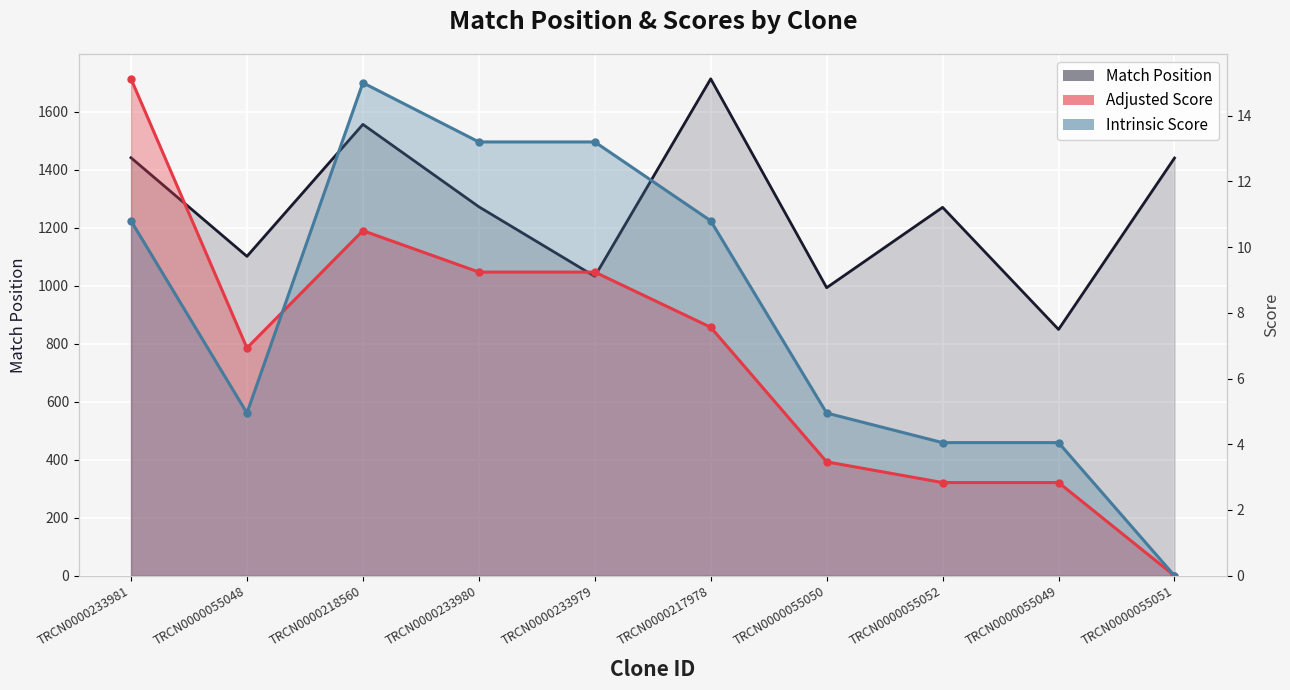

At which category does the chart reach its peak across all series?

TRCN0000217978